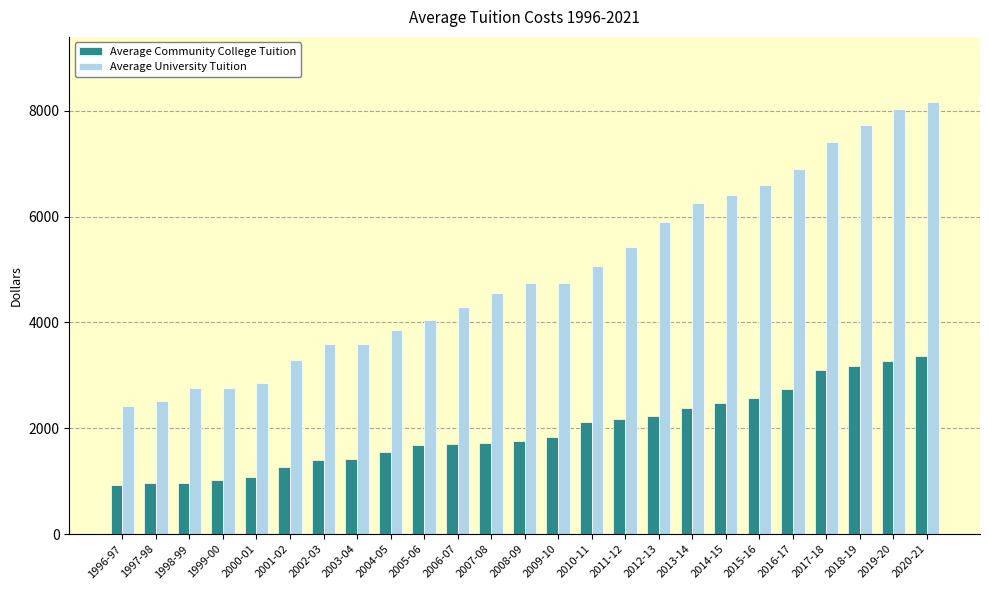

Which series has the largest range (max minus min)?

Average University Tuition